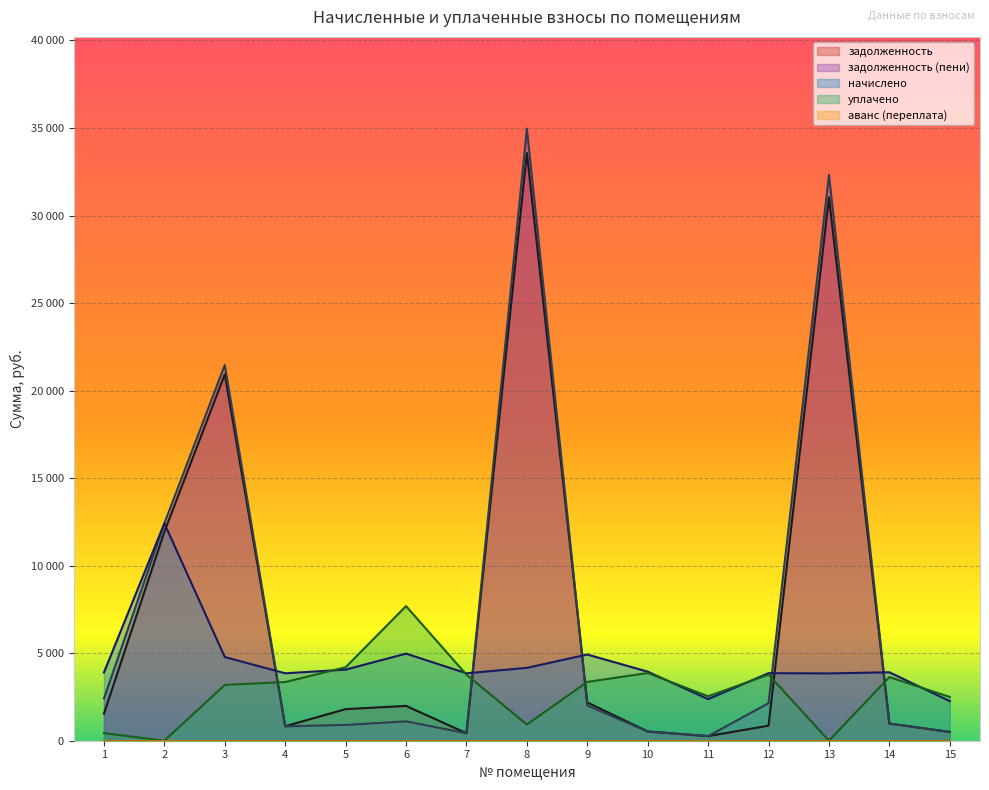

True or false: задолженность (пени) and уплачено intersect in this chart.

True